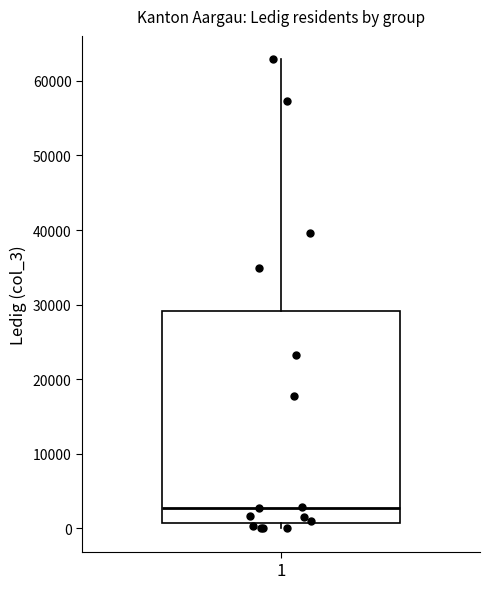

Read this box plot against the y-axis: the position of the median line, the range covered by the box, and the ends of both whiskers. The values are not printed on the chart, so give them approximately, as read against the axis.

median 3000, box 1000 to 29000, whiskers 0 to 63000